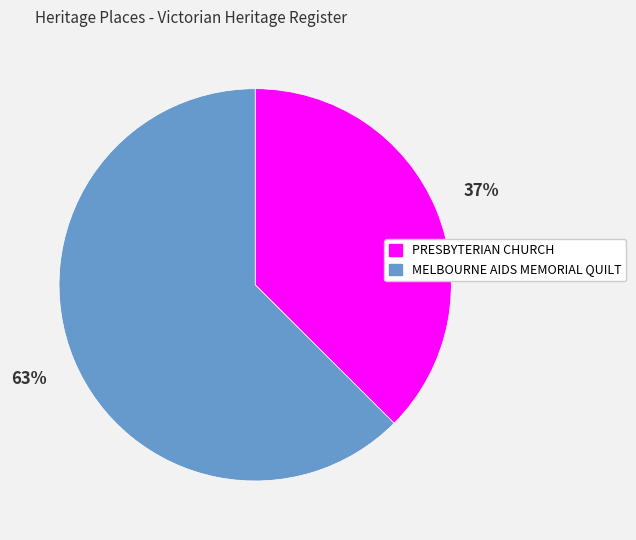

Is MELBOURNE AIDS MEMORIAL QUILT the majority of the pie?

Yes